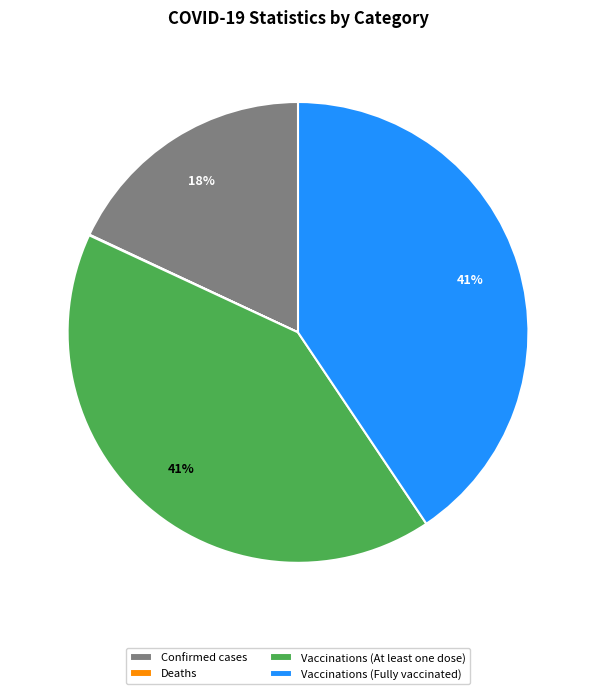

To the nearest percent, what is the average slice percentage?

25%